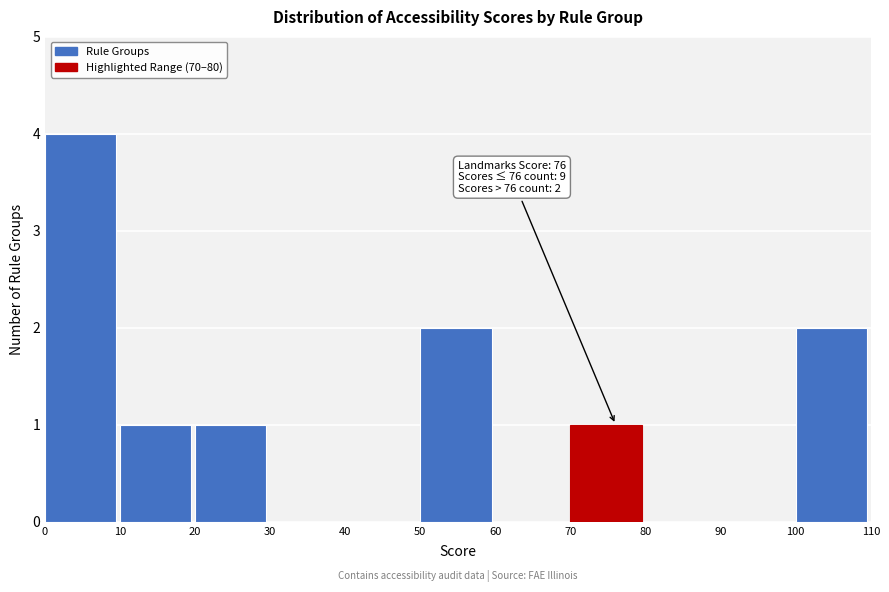

Which range on the x-axis has the tallest bar?

0 to 10